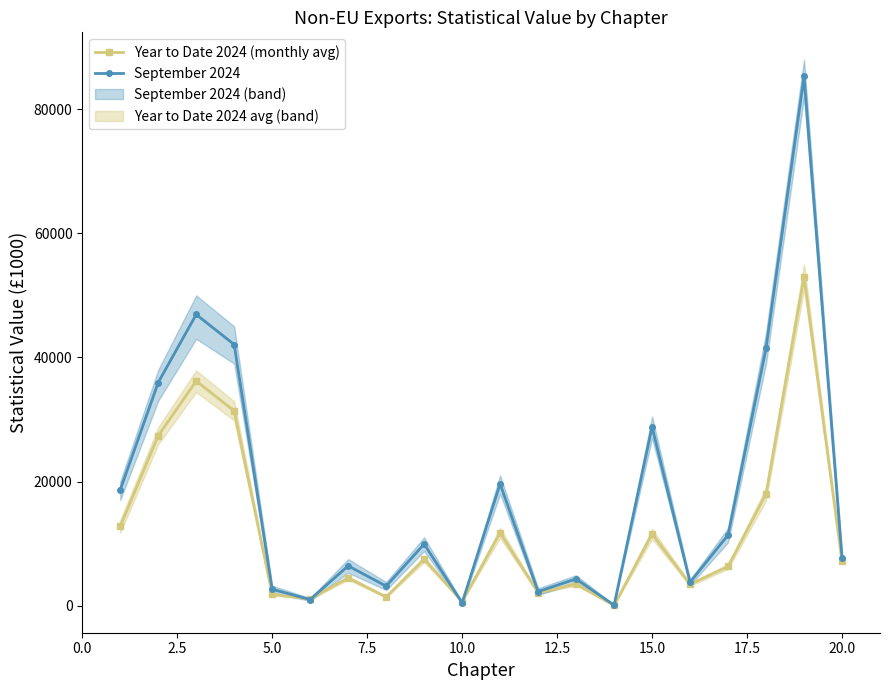

Reading left to right, what are all the values shown in this chart?

Year to Date 2024 (monthly avg): 12767.2	27385.0	36196.0	31388.2	1818.5	1078.7	4465.1	1390.3	7486.3	658.8	11739.2	2080.9	3455.4	32.3	11558.2	3427.5	6317.6	17987.0	53021.0	7140.6
September 2024: 18644.0	35955.0	46920.0	42080.0	2631.0	979.0	6408.0	3137.0	9917.0	442.0	19624.0	2261.0	4306.0	68.0	28819.0	3764.0	11377.0	41491.0	85285.0	7741.0